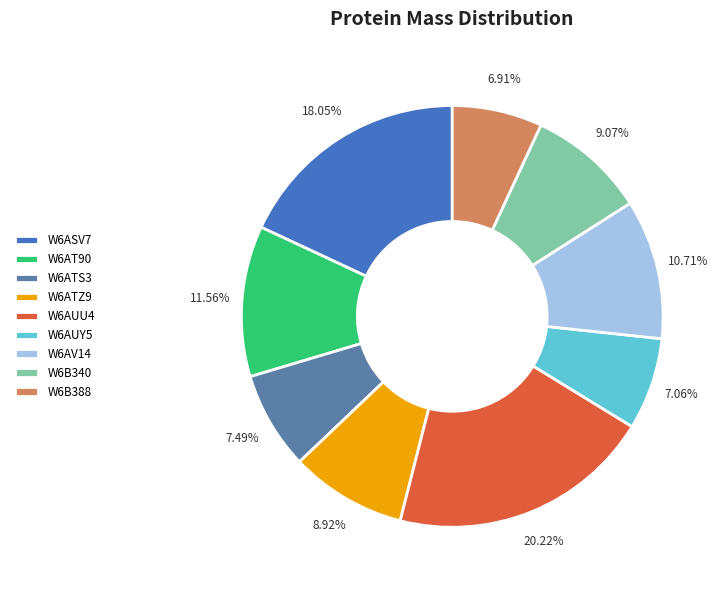

What is the total percentage of W6AUU4 and W6B340?

29.3%